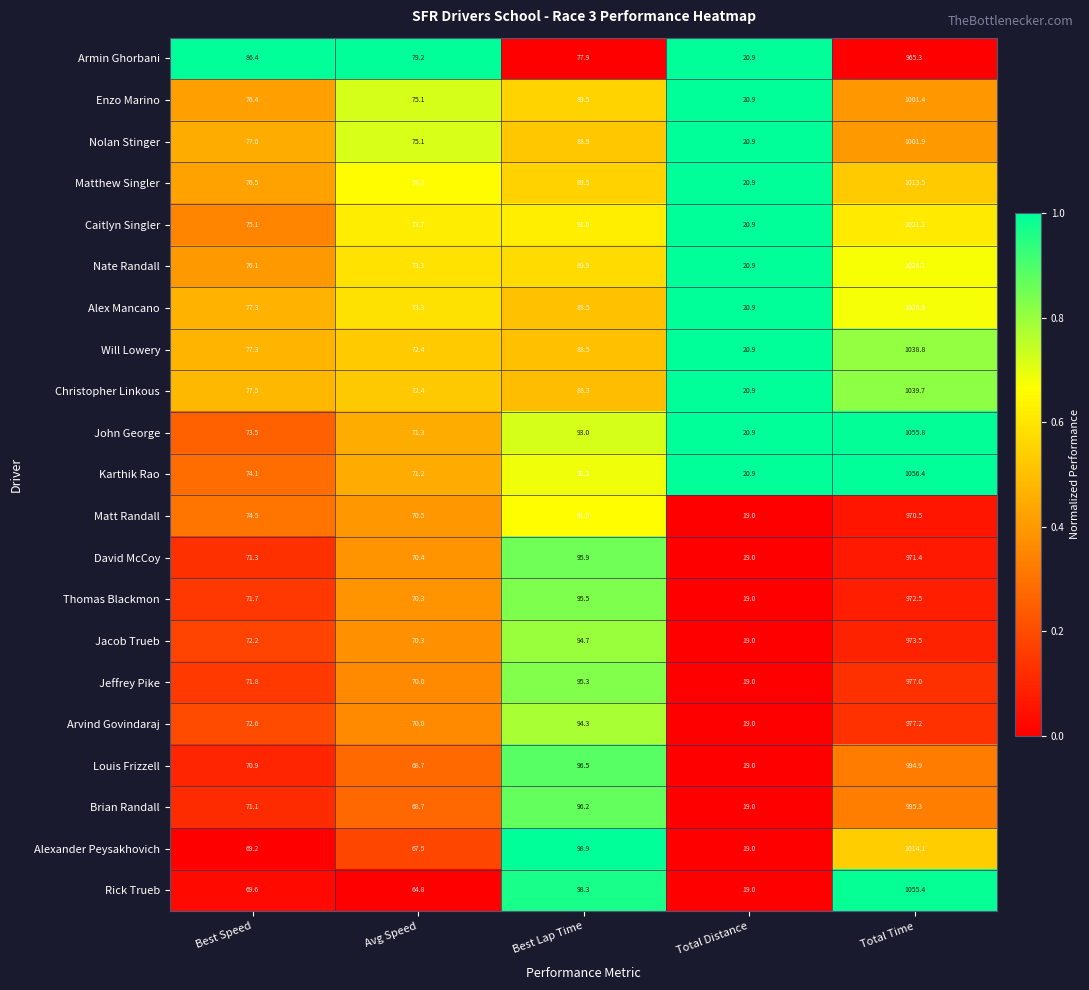

At which label is David McCoy closest to 495?

Best Lap Time